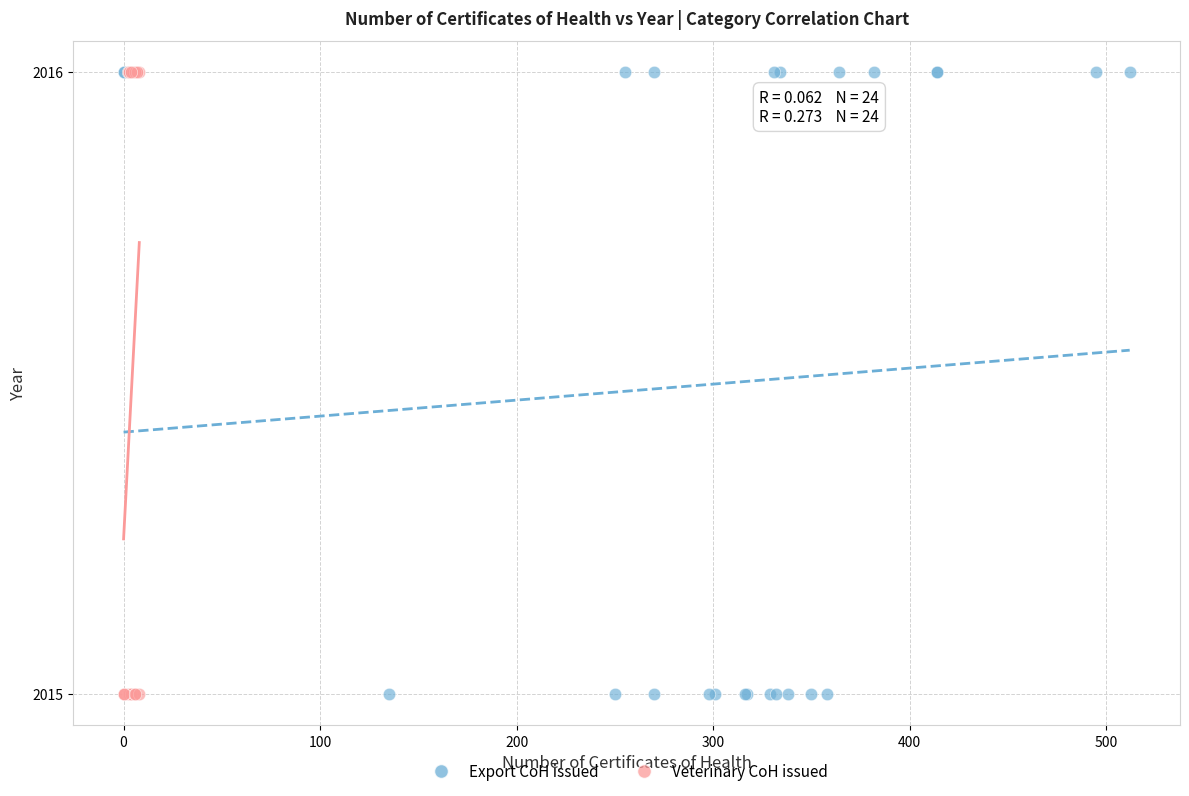

What are all the series names shown in the legend?

Export CoH issued, Veterinary CoH issued